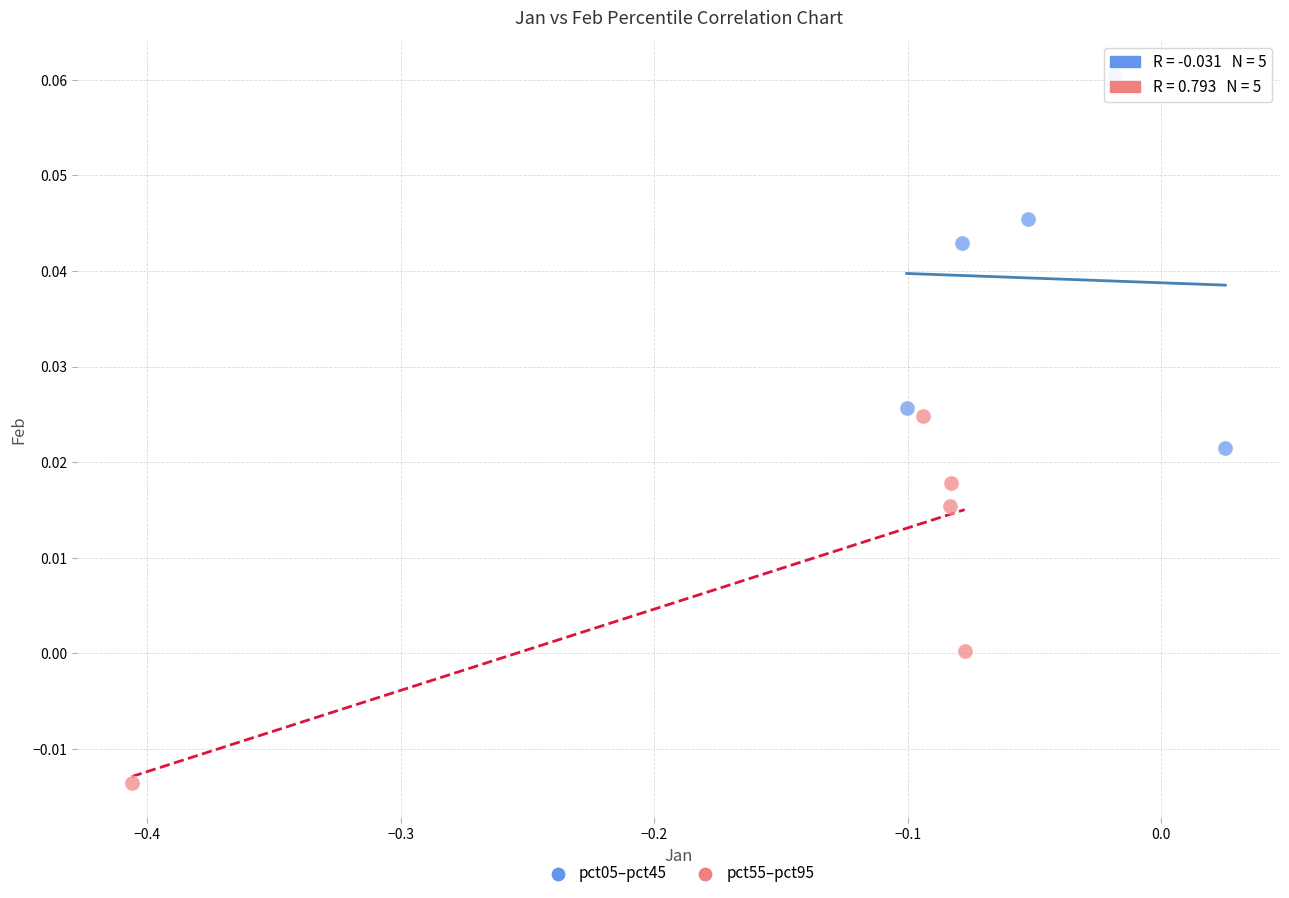

Which series contains the lowest Y value?

pct55–pct95